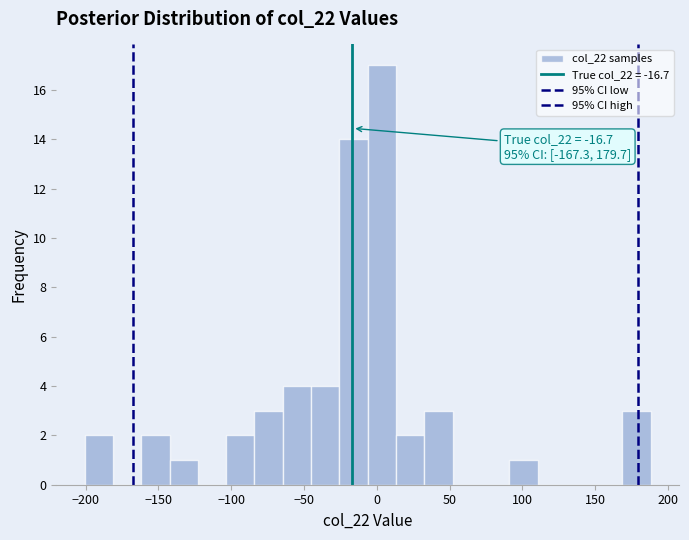

Around what value on the x-axis is the tallest bar? Give the approximate position of its centre, as read against the axis.

5